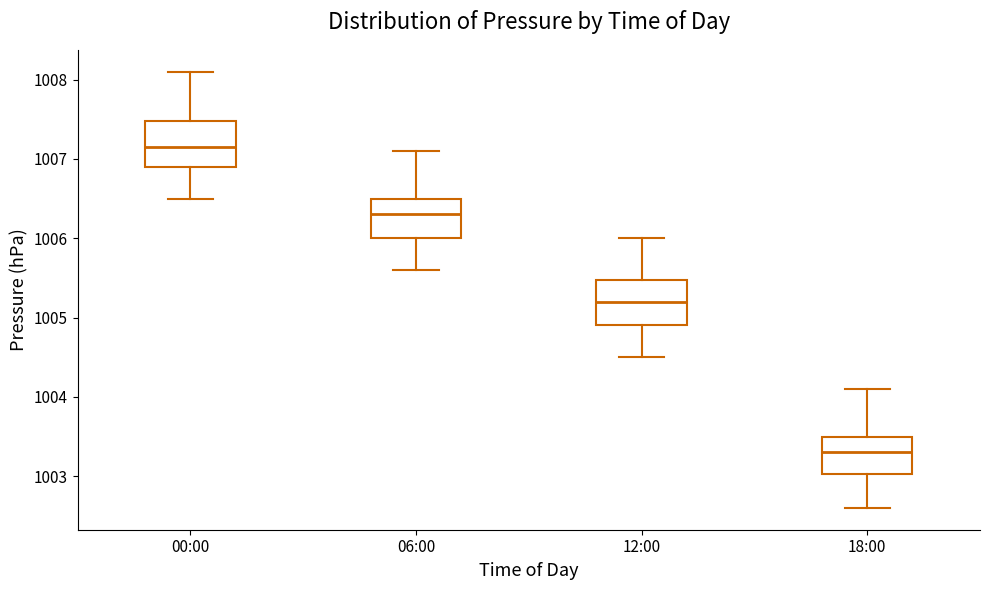

Where does the median line of the box for 06:00 sit on the y-axis? The values are not printed on the chart, so give them approximately, as read against the axis.

1006.3